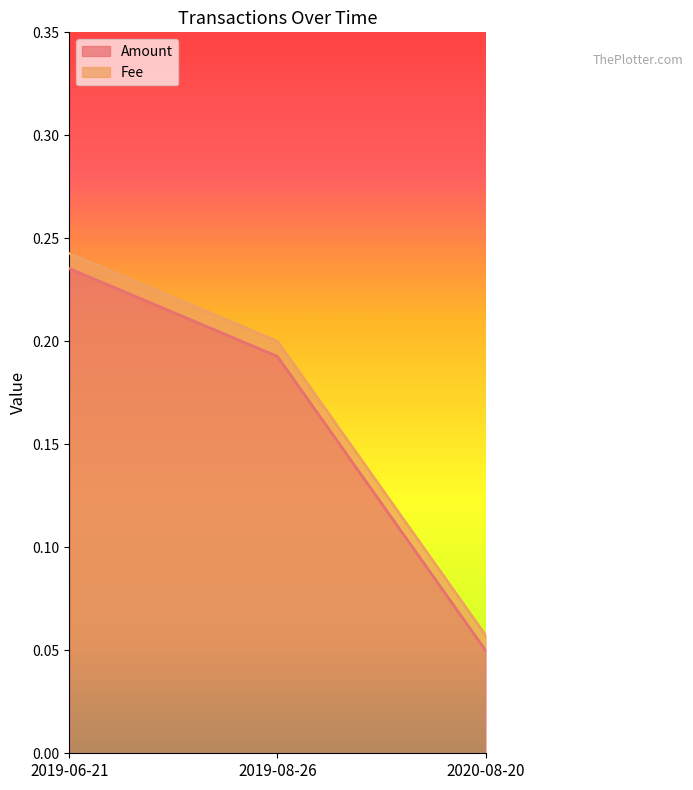

What is the value of the 3rd point from the left?

0.1